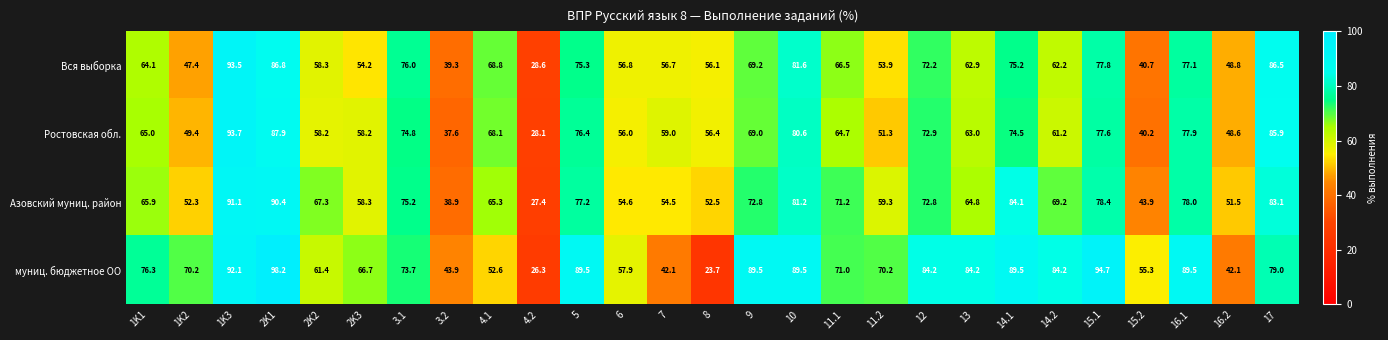

Rank the series by their maximum value, from highest to lowest.

муниц. бюджетное ОО, Ростовская обл., Вся выборка, Азовский муниц. район